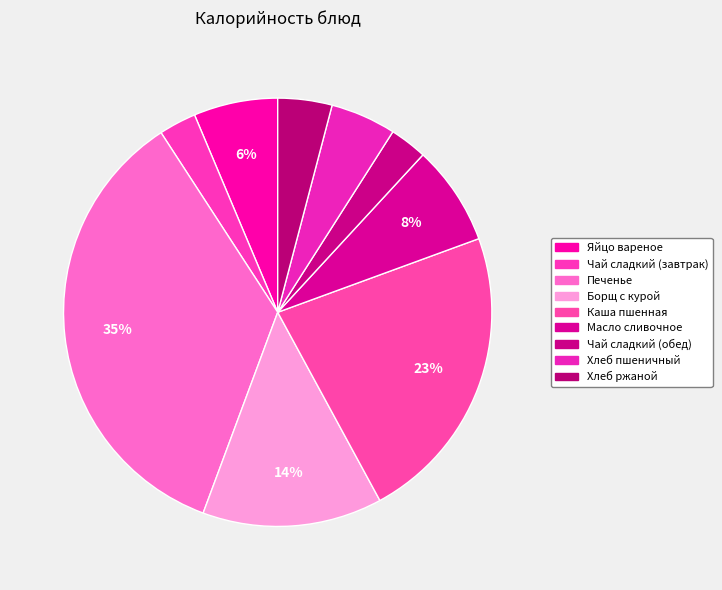

How many segments does this pie chart have?

9